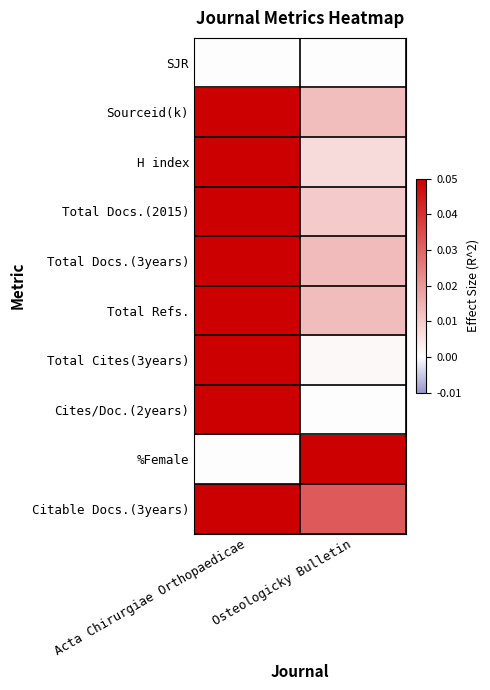

Reading left to right, extract all data points from this chart.

SJR: Acta Chirurgiae Orthopaedicae=0.0	Osteologicky Bulletin=0.0
Sourceid(k): Acta Chirurgiae Orthopaedicae=0.1	Osteologicky Bulletin=0.0
H index: Acta Chirurgiae Orthopaedicae=0.1	Osteologicky Bulletin=0.0
Total Docs.(2015): Acta Chirurgiae Orthopaedicae=0.1	Osteologicky Bulletin=0.0
Total Docs.(3years): Acta Chirurgiae Orthopaedicae=0.1	Osteologicky Bulletin=0.0
Total Refs.: Acta Chirurgiae Orthopaedicae=0.1	Osteologicky Bulletin=0.0
Total Cites(3years): Acta Chirurgiae Orthopaedicae=0.1	Osteologicky Bulletin=0.0
Cites/Doc.(2years): Acta Chirurgiae Orthopaedicae=0.1	Osteologicky Bulletin=0.0
%Female: Acta Chirurgiae Orthopaedicae=0.0	Osteologicky Bulletin=0.1
Citable Docs.(3years): Acta Chirurgiae Orthopaedicae=0.1	Osteologicky Bulletin=0.0